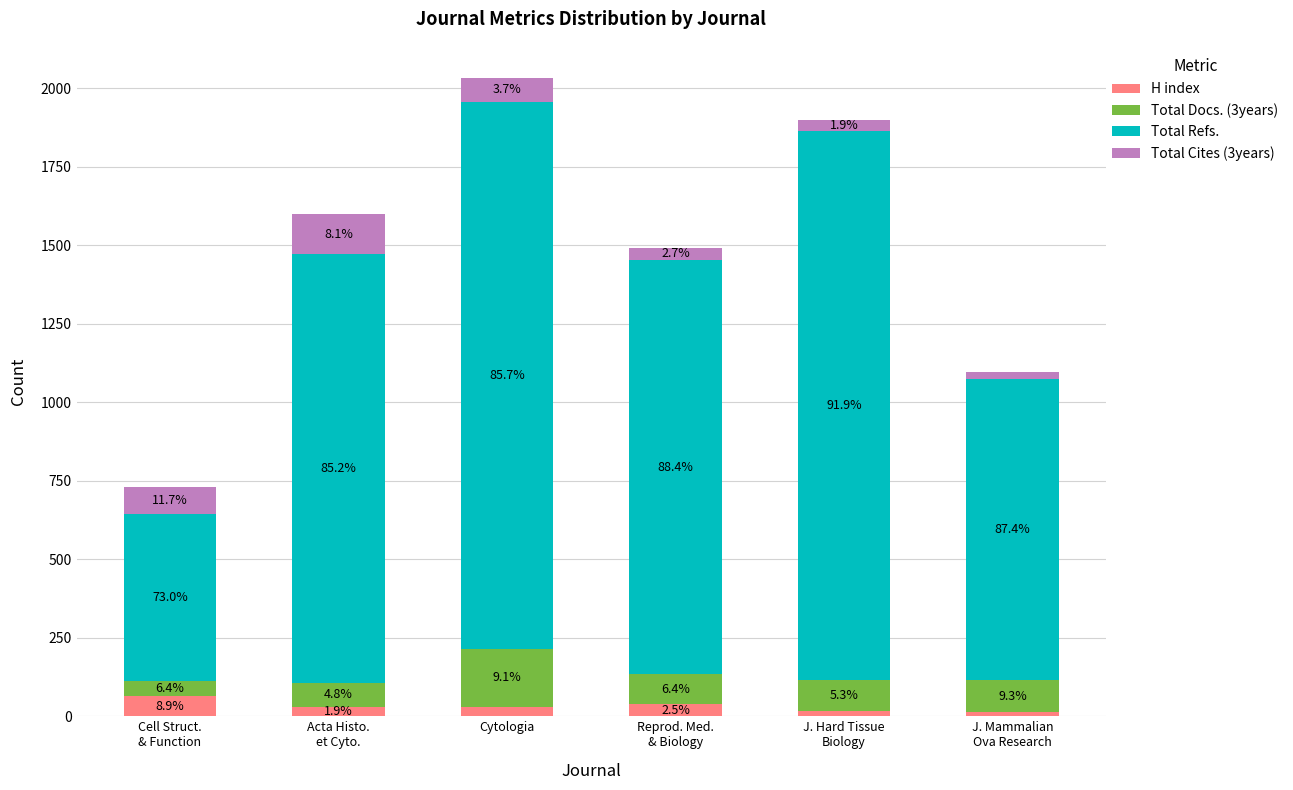

The value of H index at J. Mammalian
Ova Research is 13. True or false?

True